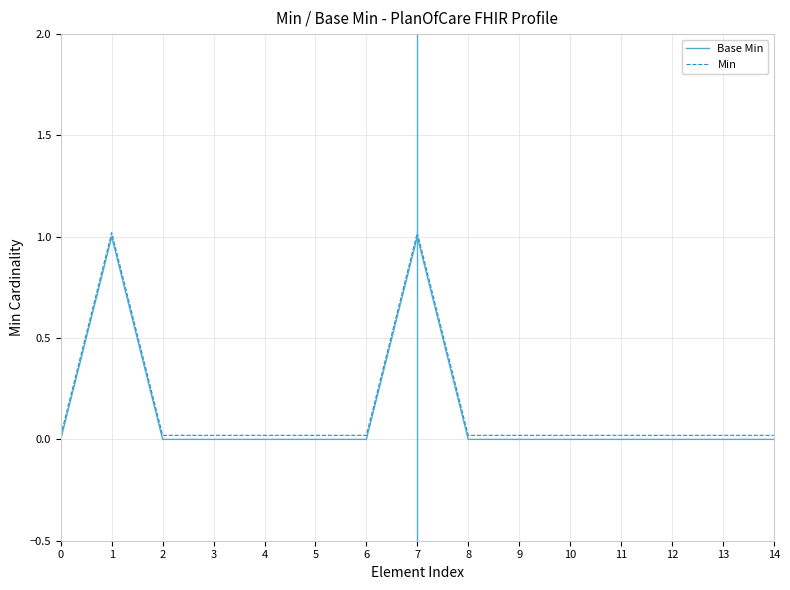

True or false: Min and Base Min cross at least once.

False